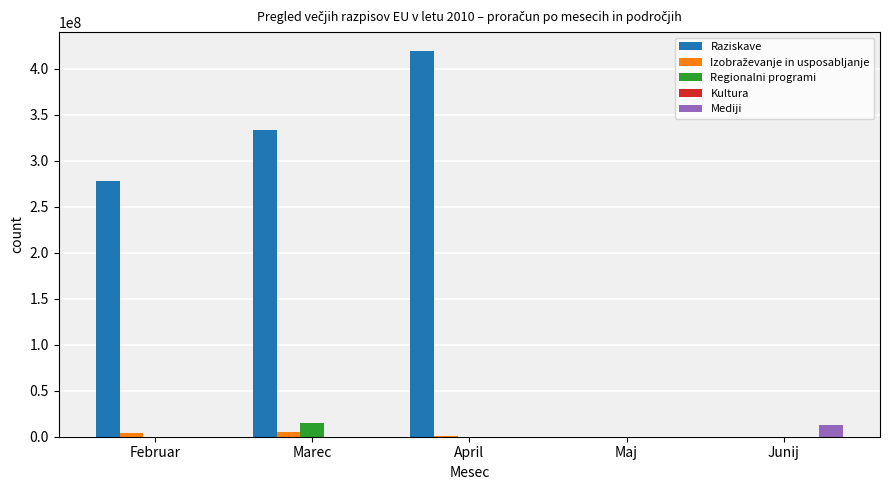

How many categories are shown in the chart?

5